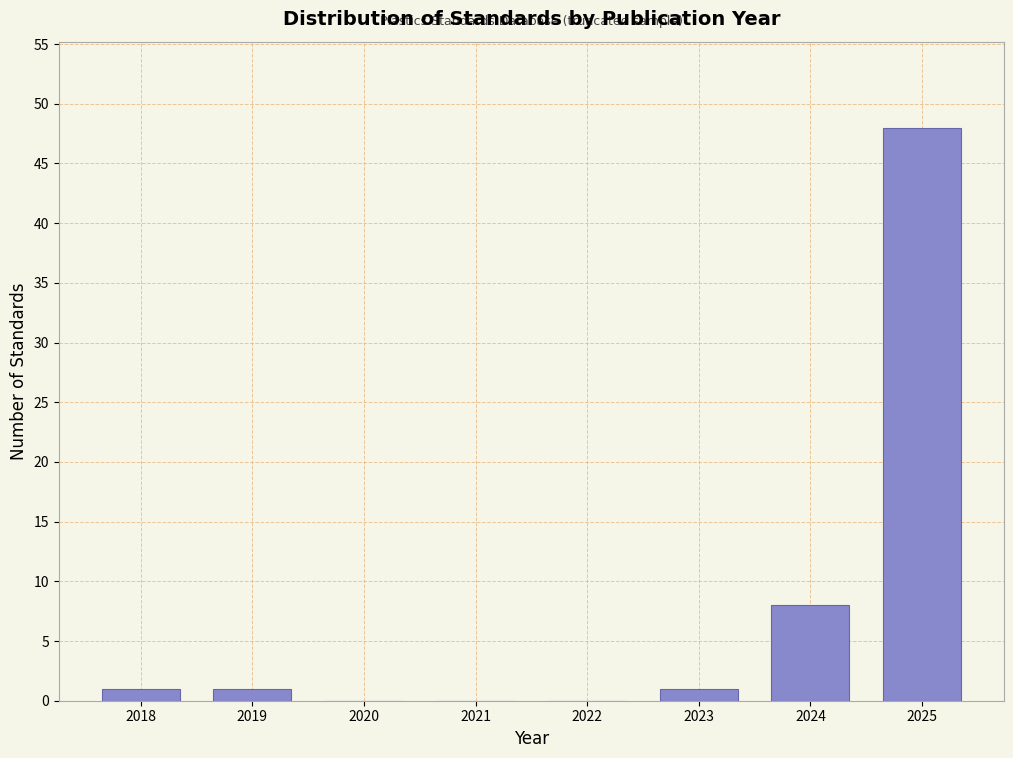

Reading left to right, what are all the values shown in this chart?

2018=1	2019=1	2020=0	2021=0	2022=0	2023=1	2024=8	2025=48